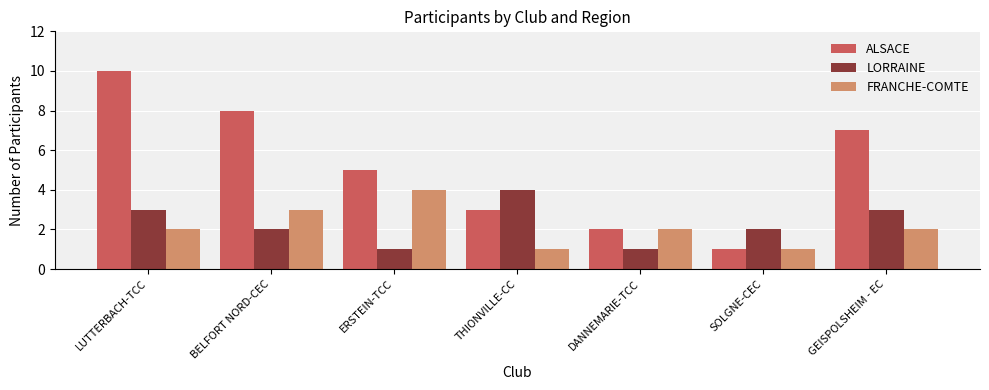

What is the spread (max minus min) of values at DANNEMARIE-TCC?

1